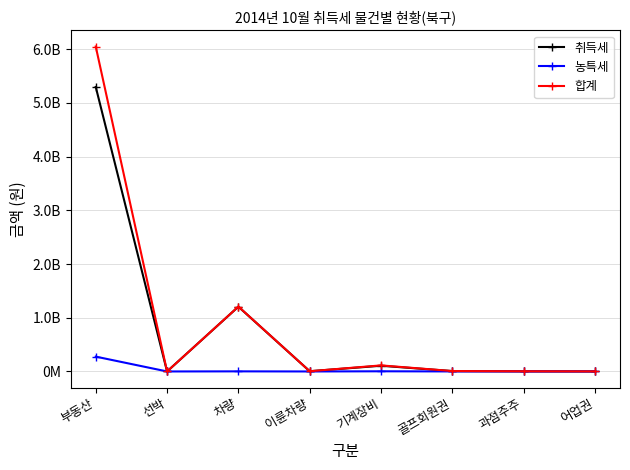

At which category is the sum across all series the highest?

부동산